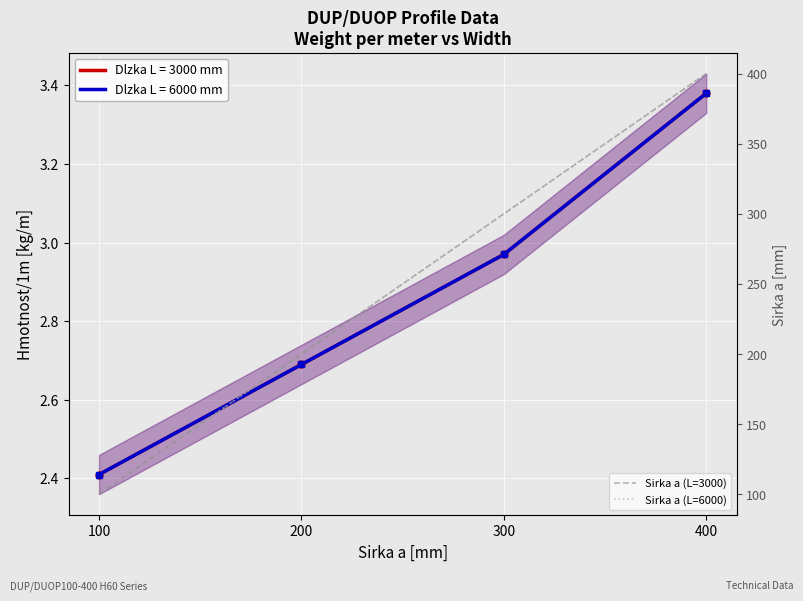

Which series has the widest spread of values?

Sirka a (L=3000)